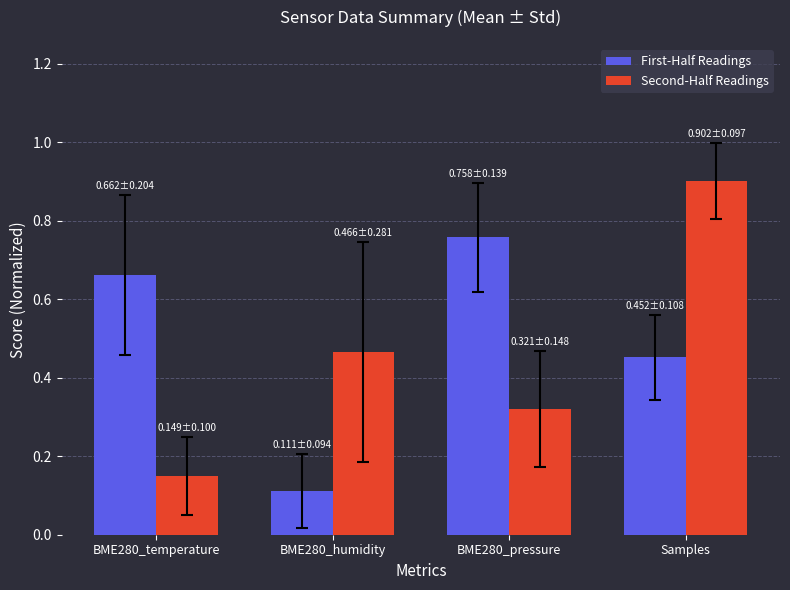

Rank the series by their average value, from lowest to highest.

Second-Half Readings, First-Half Readings